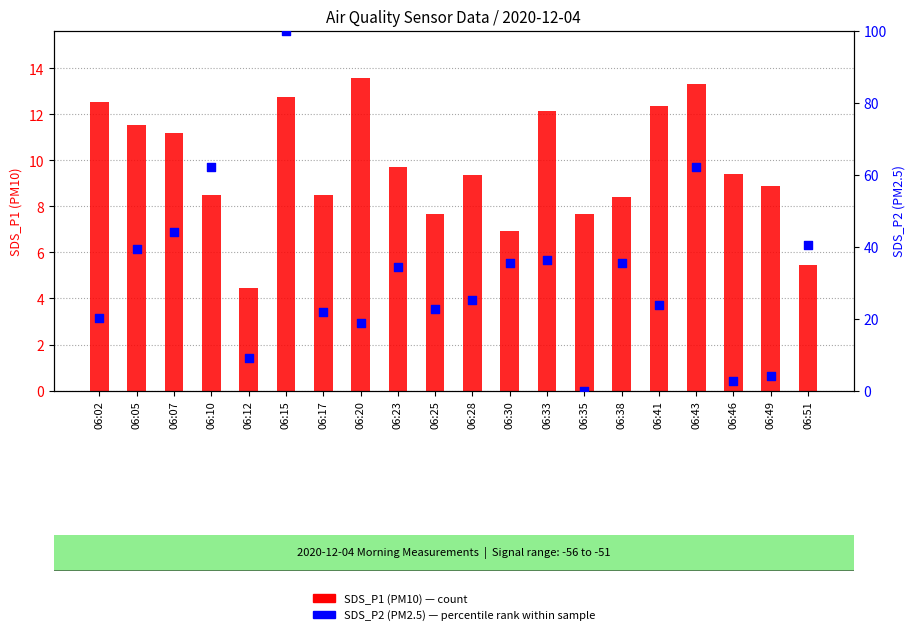

Is the value of SDS_P2 (PM2.5) scaled at 06:02 greater than the value of SDS_P1 (PM10) at 06:07?

Yes